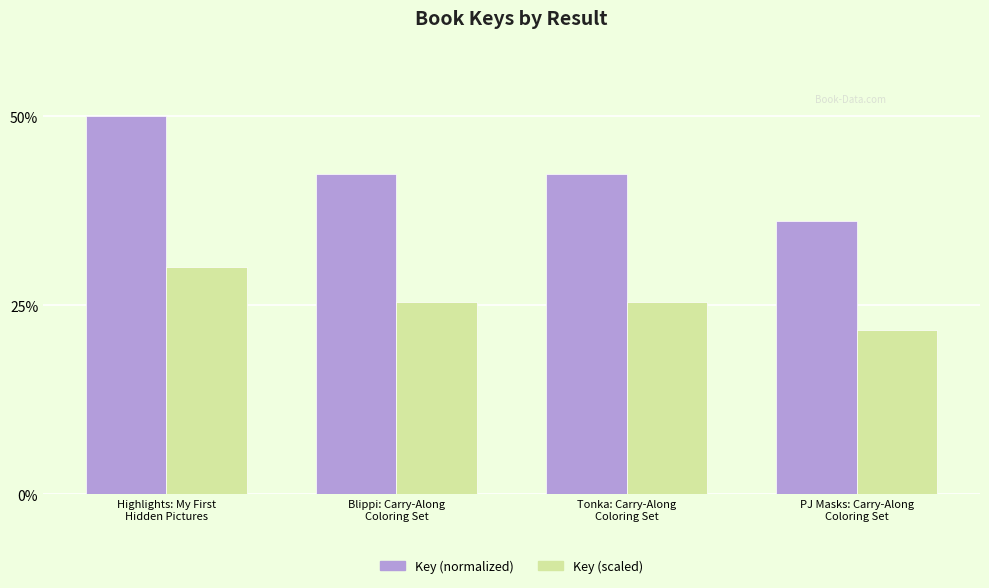

What is the difference between the Key (normalized) values at Blippi: Carry-Along
Coloring Set and PJ Masks: Carry-Along
Coloring Set?

0.1